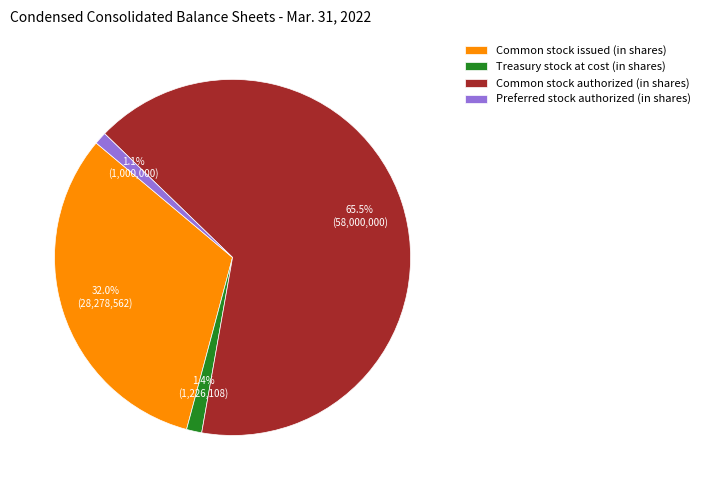

To the nearest percent, what is the average slice percentage?

25%